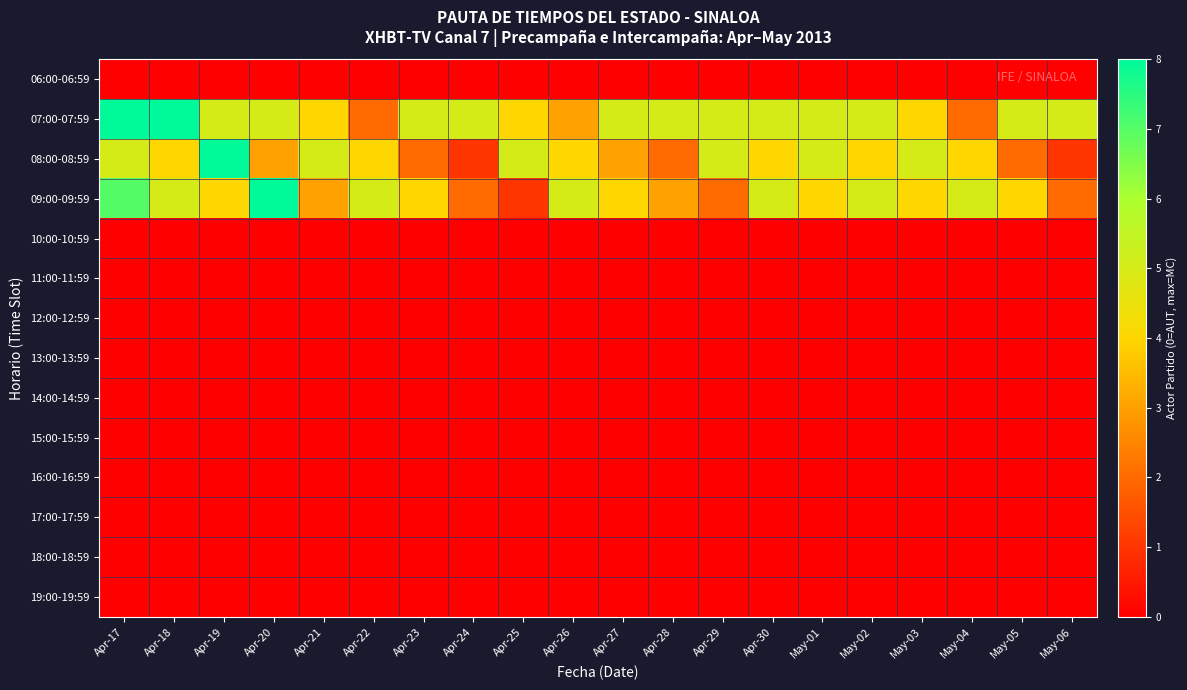

Reading left to right, extract all data points from this chart.

06:00-06:59: Apr-17=0	Apr-18=0	Apr-19=0	Apr-20=0	Apr-21=0	Apr-22=0	Apr-23=0	Apr-24=0	Apr-25=0	Apr-26=0	Apr-27=0	Apr-28=0	Apr-29=0	Apr-30=0	May-01=0	May-02=0	May-03=0	May-04=0	May-05=0	May-06=0
07:00-07:59: Apr-17=8	Apr-18=8	Apr-19=5	Apr-20=5	Apr-21=4	Apr-22=2	Apr-23=5	Apr-24=5	Apr-25=4	Apr-26=3	Apr-27=5	Apr-28=5	Apr-29=5	Apr-30=5	May-01=5	May-02=5	May-03=4	May-04=2	May-05=5	May-06=5
08:00-08:59: Apr-17=5	Apr-18=4	Apr-19=8	Apr-20=3	Apr-21=5	Apr-22=4	Apr-23=2	Apr-24=1	Apr-25=5	Apr-26=4	Apr-27=3	Apr-28=2	Apr-29=5	Apr-30=4	May-01=5	May-02=4	May-03=5	May-04=4	May-05=2	May-06=1
09:00-09:59: Apr-17=7	Apr-18=5	Apr-19=4	Apr-20=8	Apr-21=3	Apr-22=5	Apr-23=4	Apr-24=2	Apr-25=1	Apr-26=5	Apr-27=4	Apr-28=3	Apr-29=2	Apr-30=5	May-01=4	May-02=5	May-03=4	May-04=5	May-05=4	May-06=2
10:00-10:59: Apr-17=0	Apr-18=0	Apr-19=0	Apr-20=0	Apr-21=0	Apr-22=0	Apr-23=0	Apr-24=0	Apr-25=0	Apr-26=0	Apr-27=0	Apr-28=0	Apr-29=0	Apr-30=0	May-01=0	May-02=0	May-03=0	May-04=0	May-05=0	May-06=0
11:00-11:59: Apr-17=0	Apr-18=0	Apr-19=0	Apr-20=0	Apr-21=0	Apr-22=0	Apr-23=0	Apr-24=0	Apr-25=0	Apr-26=0	Apr-27=0	Apr-28=0	Apr-29=0	Apr-30=0	May-01=0	May-02=0	May-03=0	May-04=0	May-05=0	May-06=0
12:00-12:59: Apr-17=0	Apr-18=0	Apr-19=0	Apr-20=0	Apr-21=0	Apr-22=0	Apr-23=0	Apr-24=0	Apr-25=0	Apr-26=0	Apr-27=0	Apr-28=0	Apr-29=0	Apr-30=0	May-01=0	May-02=0	May-03=0	May-04=0	May-05=0	May-06=0
13:00-13:59: Apr-17=0	Apr-18=0	Apr-19=0	Apr-20=0	Apr-21=0	Apr-22=0	Apr-23=0	Apr-24=0	Apr-25=0	Apr-26=0	Apr-27=0	Apr-28=0	Apr-29=0	Apr-30=0	May-01=0	May-02=0	May-03=0	May-04=0	May-05=0	May-06=0
14:00-14:59: Apr-17=0	Apr-18=0	Apr-19=0	Apr-20=0	Apr-21=0	Apr-22=0	Apr-23=0	Apr-24=0	Apr-25=0	Apr-26=0	Apr-27=0	Apr-28=0	Apr-29=0	Apr-30=0	May-01=0	May-02=0	May-03=0	May-04=0	May-05=0	May-06=0
15:00-15:59: Apr-17=0	Apr-18=0	Apr-19=0	Apr-20=0	Apr-21=0	Apr-22=0	Apr-23=0	Apr-24=0	Apr-25=0	Apr-26=0	Apr-27=0	Apr-28=0	Apr-29=0	Apr-30=0	May-01=0	May-02=0	May-03=0	May-04=0	May-05=0	May-06=0
16:00-16:59: Apr-17=0	Apr-18=0	Apr-19=0	Apr-20=0	Apr-21=0	Apr-22=0	Apr-23=0	Apr-24=0	Apr-25=0	Apr-26=0	Apr-27=0	Apr-28=0	Apr-29=0	Apr-30=0	May-01=0	May-02=0	May-03=0	May-04=0	May-05=0	May-06=0
17:00-17:59: Apr-17=0	Apr-18=0	Apr-19=0	Apr-20=0	Apr-21=0	Apr-22=0	Apr-23=0	Apr-24=0	Apr-25=0	Apr-26=0	Apr-27=0	Apr-28=0	Apr-29=0	Apr-30=0	May-01=0	May-02=0	May-03=0	May-04=0	May-05=0	May-06=0
18:00-18:59: Apr-17=0	Apr-18=0	Apr-19=0	Apr-20=0	Apr-21=0	Apr-22=0	Apr-23=0	Apr-24=0	Apr-25=0	Apr-26=0	Apr-27=0	Apr-28=0	Apr-29=0	Apr-30=0	May-01=0	May-02=0	May-03=0	May-04=0	May-05=0	May-06=0
19:00-19:59: Apr-17=0	Apr-18=0	Apr-19=0	Apr-20=0	Apr-21=0	Apr-22=0	Apr-23=0	Apr-24=0	Apr-25=0	Apr-26=0	Apr-27=0	Apr-28=0	Apr-29=0	Apr-30=0	May-01=0	May-02=0	May-03=0	May-04=0	May-05=0	May-06=0